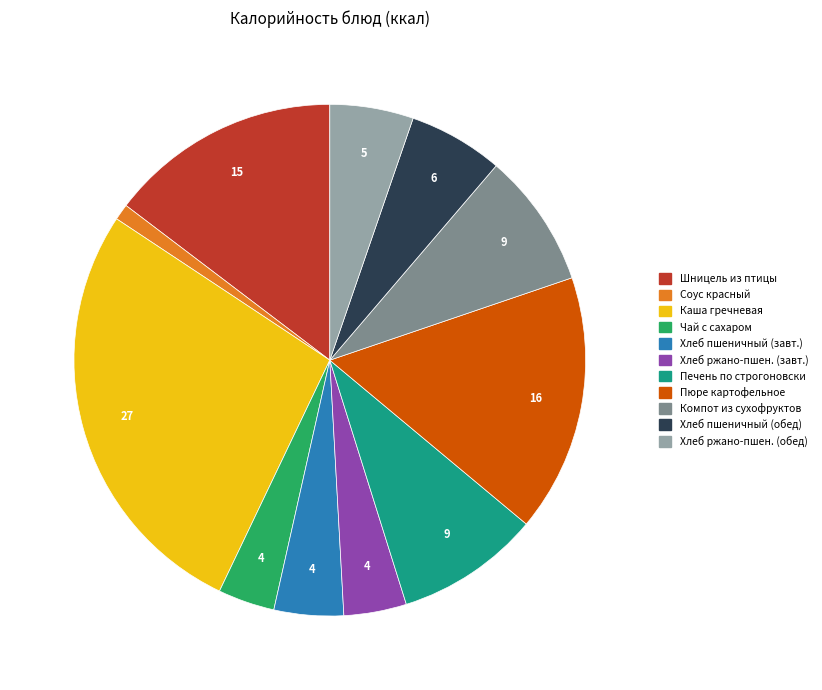

Does any single category account for the majority?

No